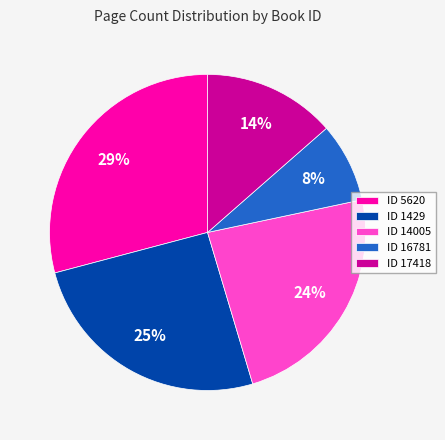

To the nearest percent, what is the average slice percentage?

20%